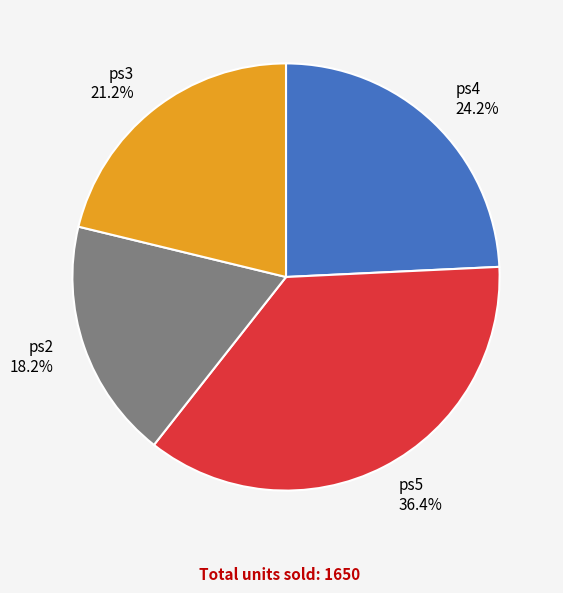

To the nearest percent, what is the difference between the largest and smallest slice percentages?

18%